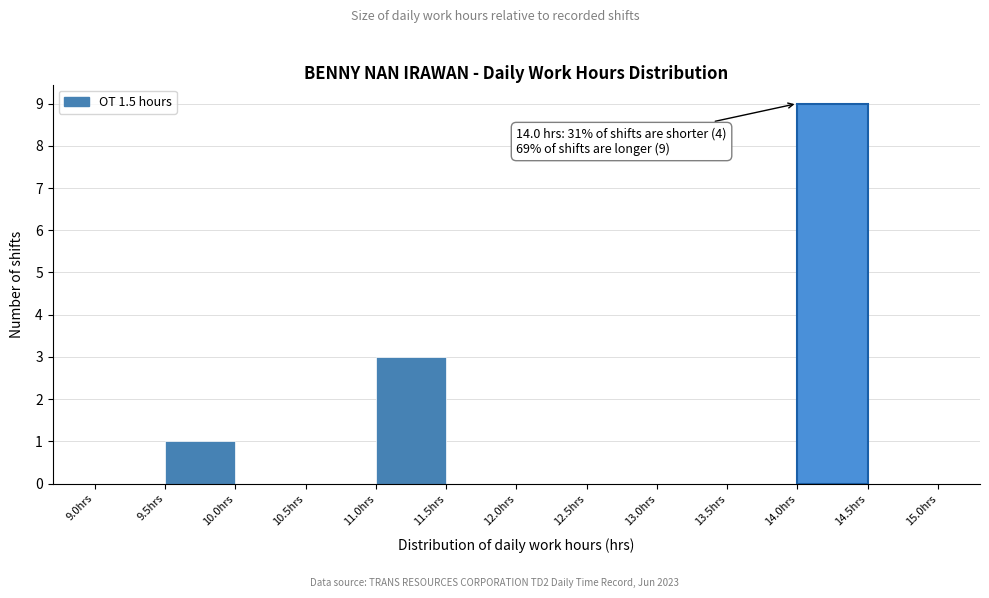

Over which range of the x-axis is the bar tallest?

14.0 to 14.5